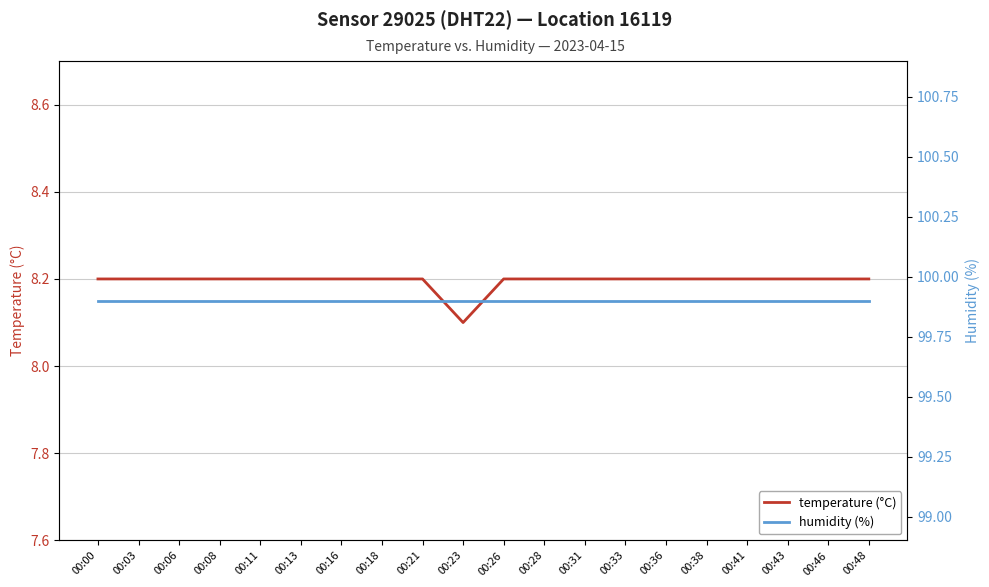

Is the value of temperature (°C) at 00:18 greater than the value of humidity (%) at 00:18?

No